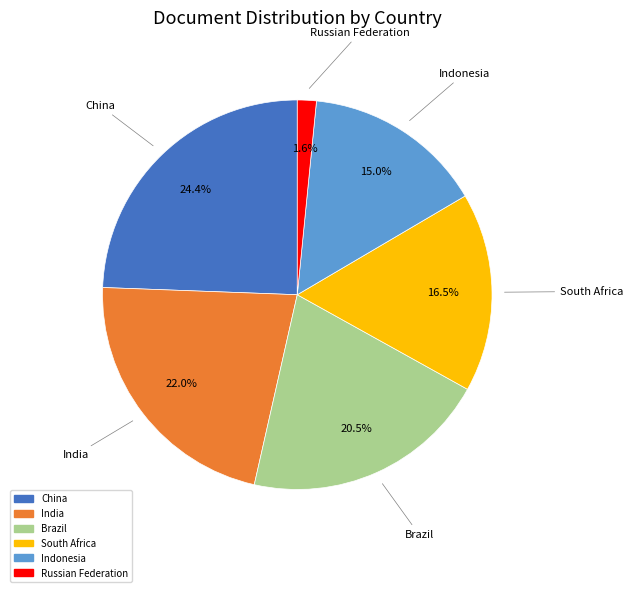

Does any single category account for the majority?

No